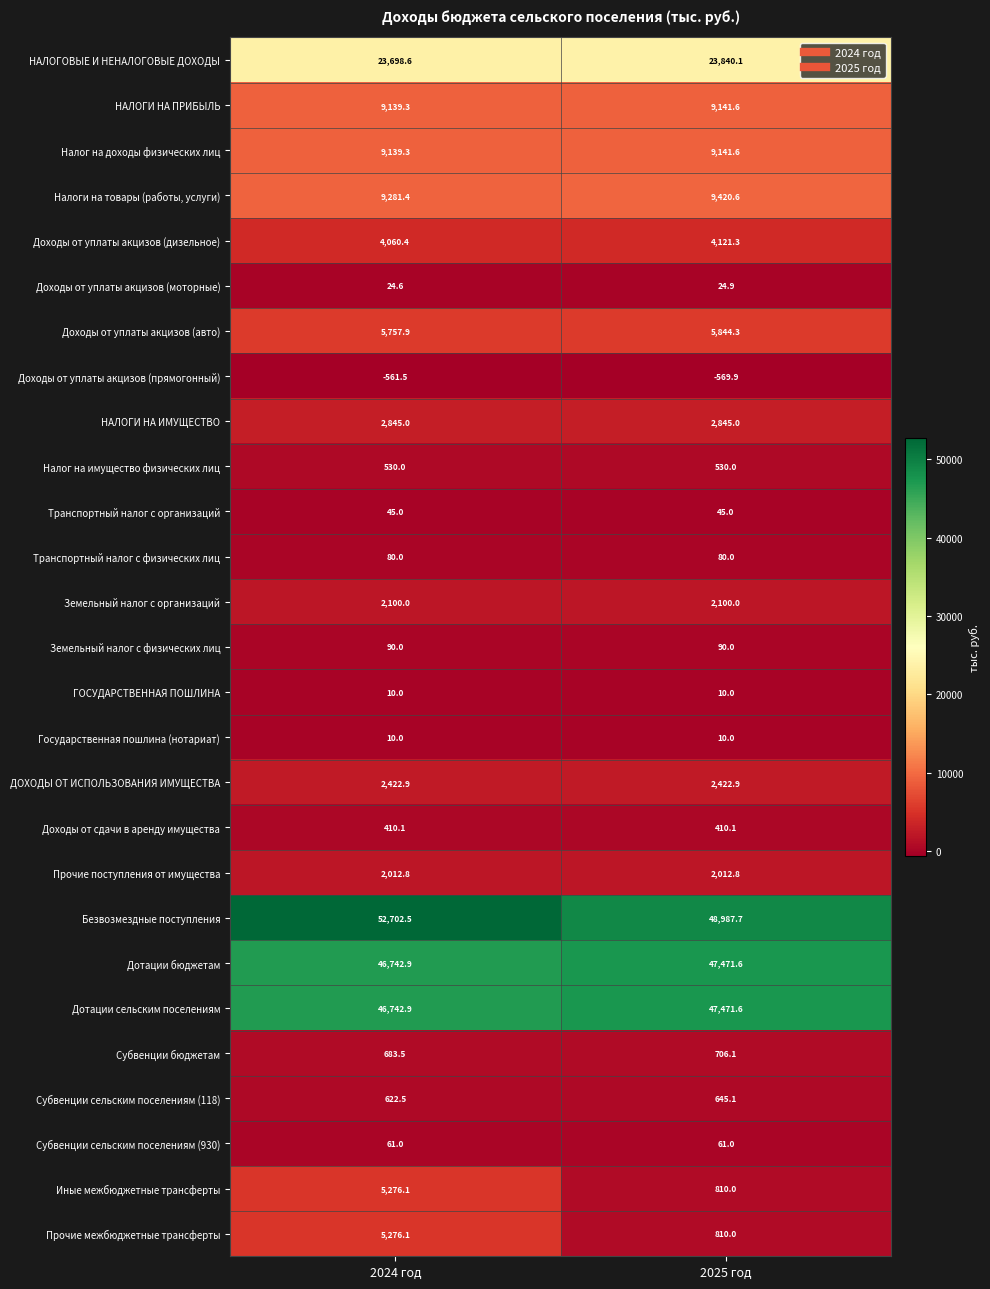

Which category has the lowest value across all series?

2025 год